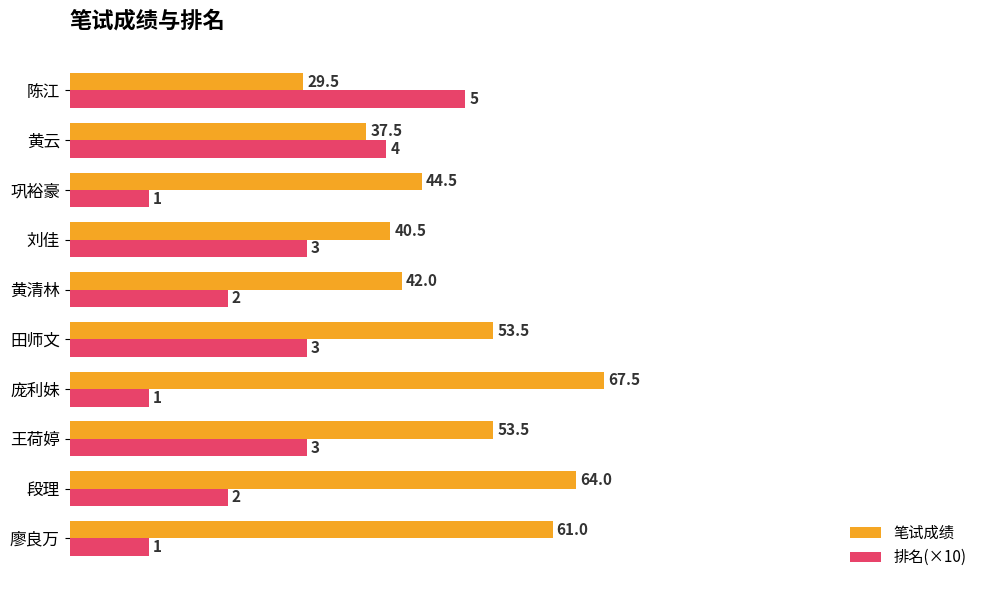

Which series has the largest total across all categories?

笔试成绩